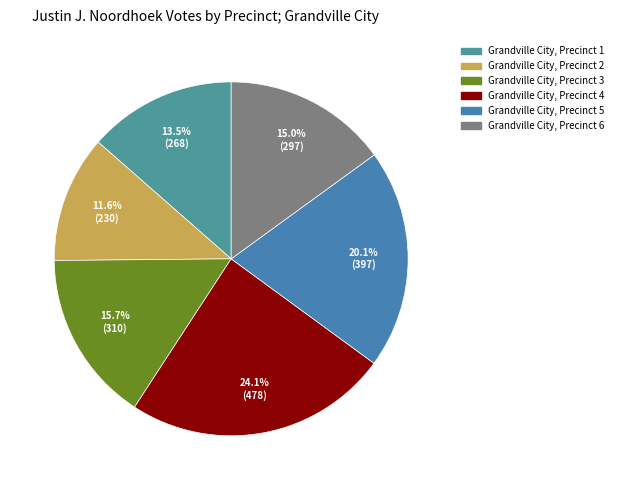

How many segments does this pie chart have?

6